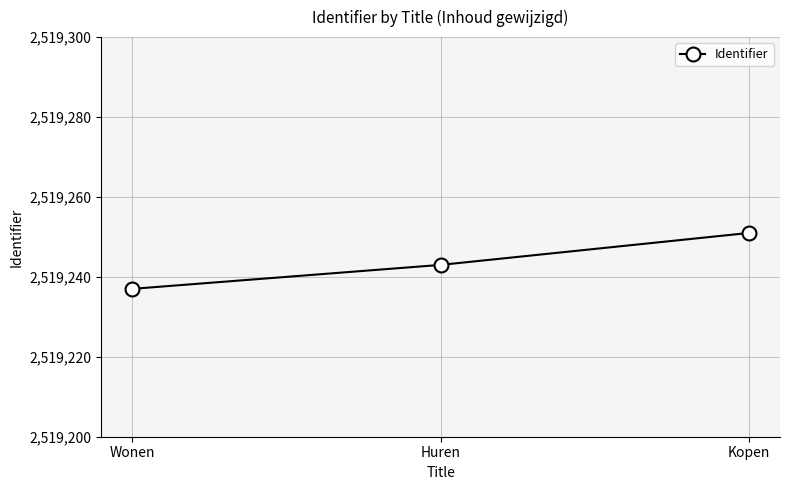

Rank the categories by value from lowest to highest.

Wonen, Huren, Kopen